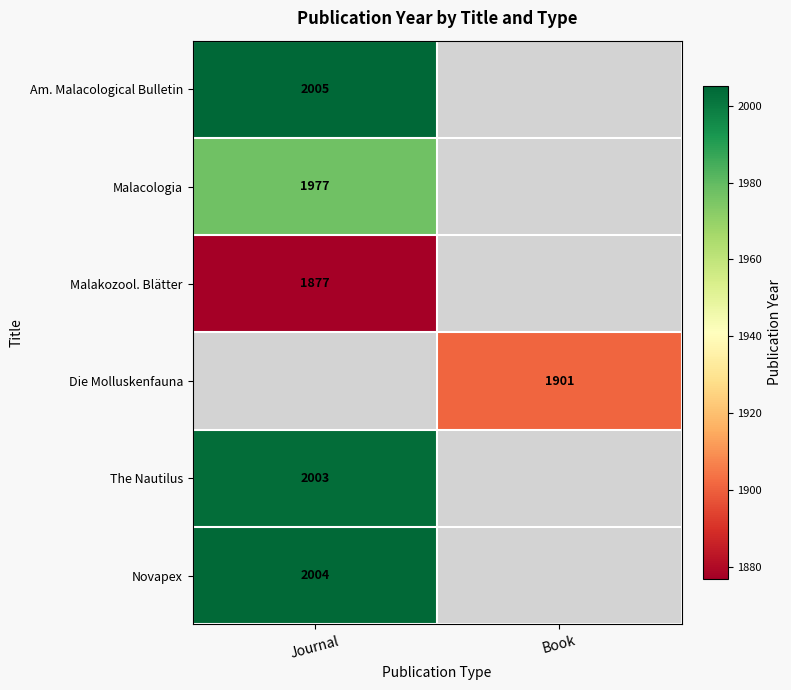

The value of Novapex at Journal is 3593. True or false?

False